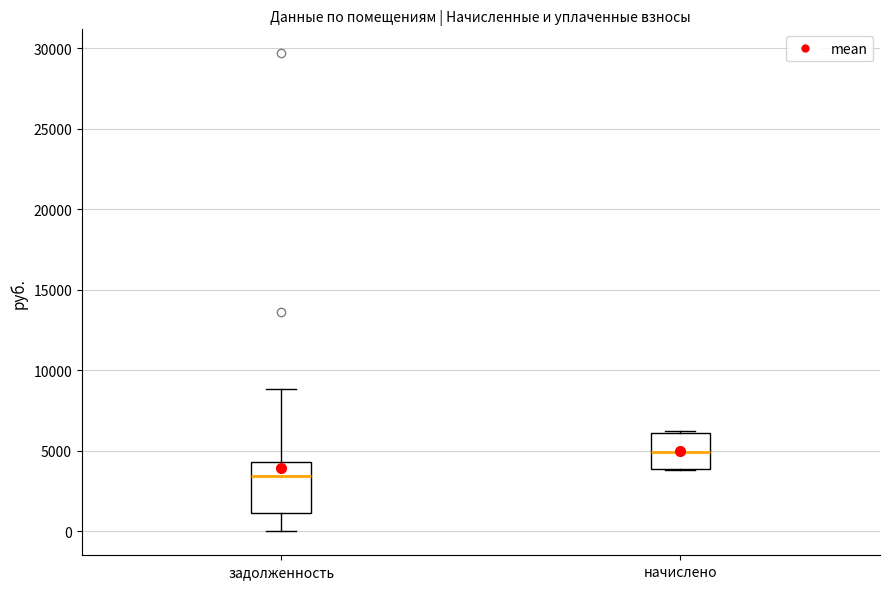

Reading left to right, read every box against the y-axis: the position of its median line, the range the box covers, and the ends of its whiskers. The values are not printed on the chart, so give them approximately, as read against the axis.

задолженность: median 3500, box 1000 to 4500, whiskers 0 to 9000
начислено: median 5000, box 4000 to 6000, whiskers 4000 to 6000